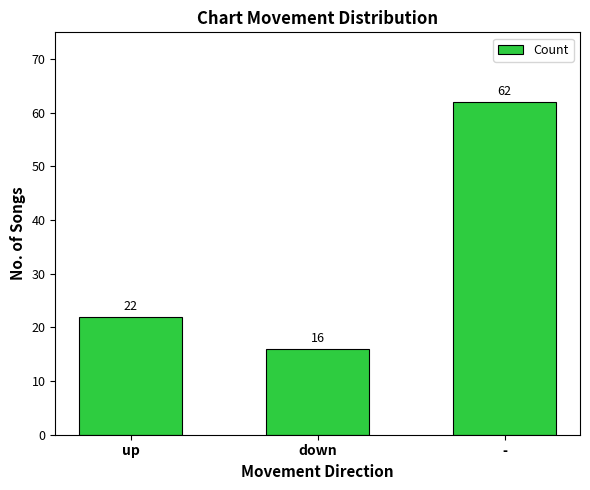

Between - and up, which is larger?

-